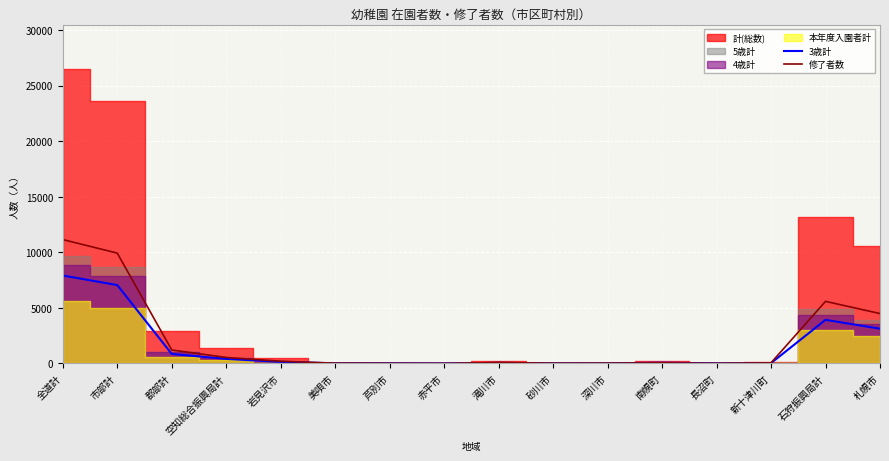

Is it true that 修了者数 equals 29 at 深川市?

True